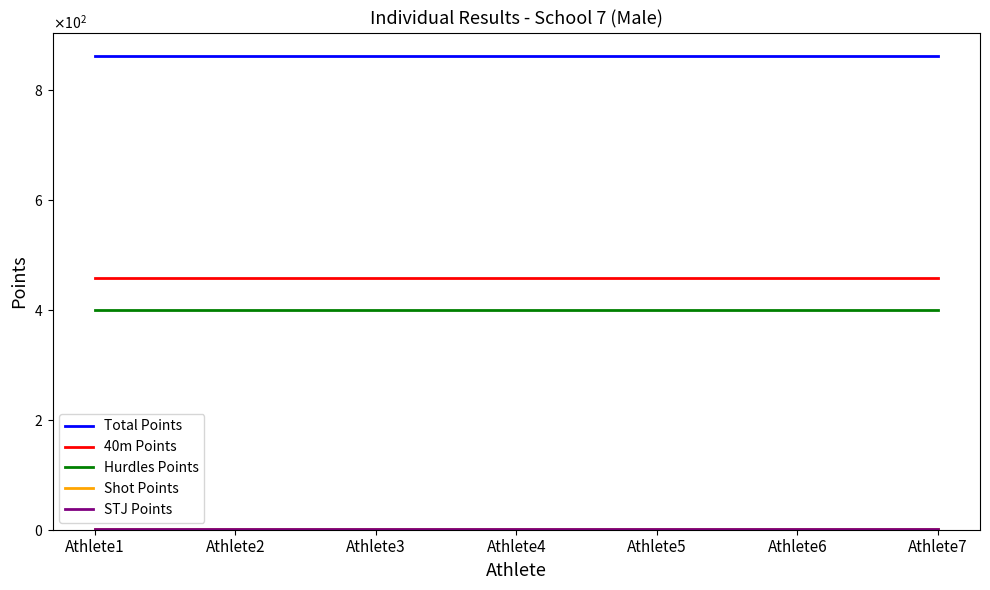

Does the chart display data point markers on the line(s)?

No